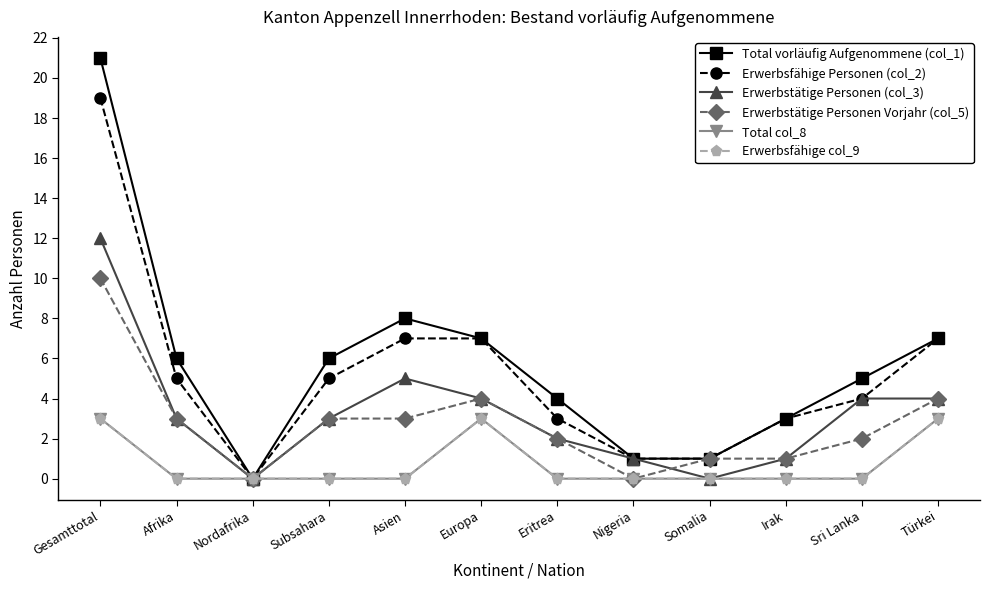

Is this an area chart (filled region under the line)?

No